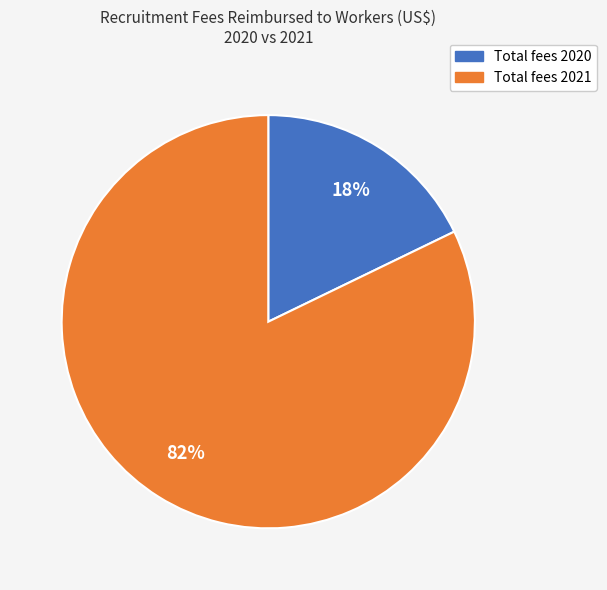

Is there a majority slice in this chart?

Yes